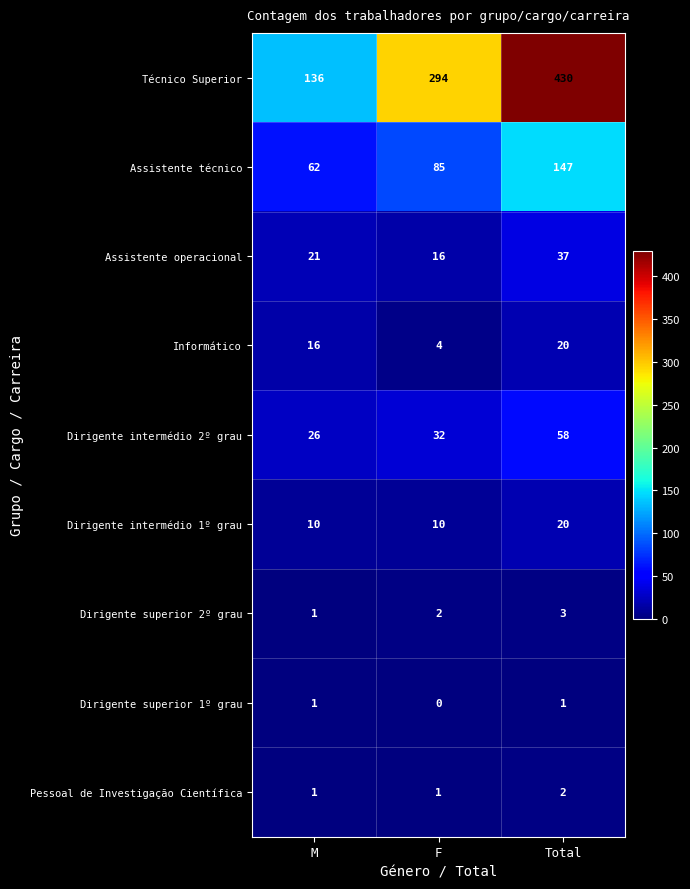

Which category has the highest value across all series?

Total